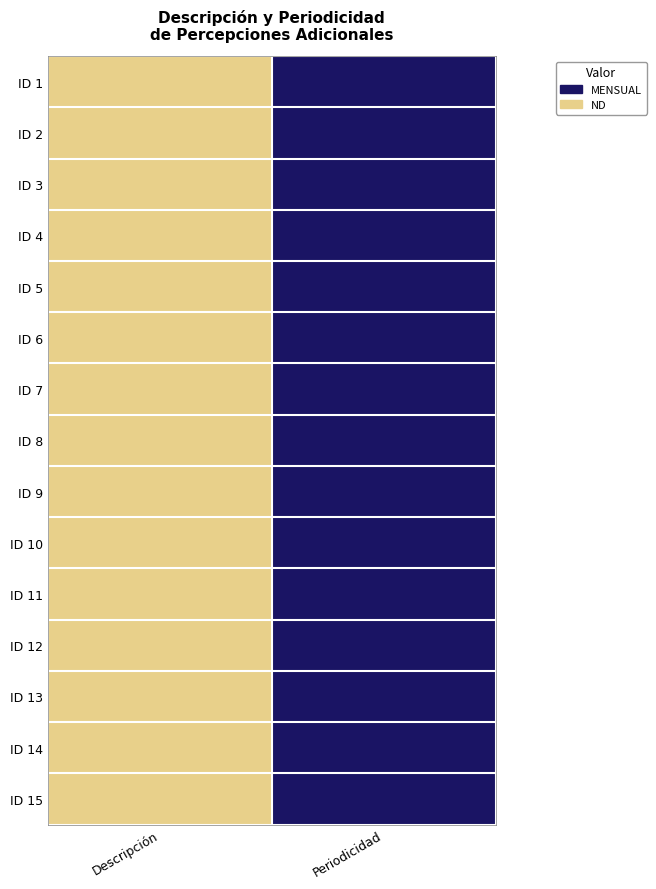

What is the total value across all series at Periodicidad?

30